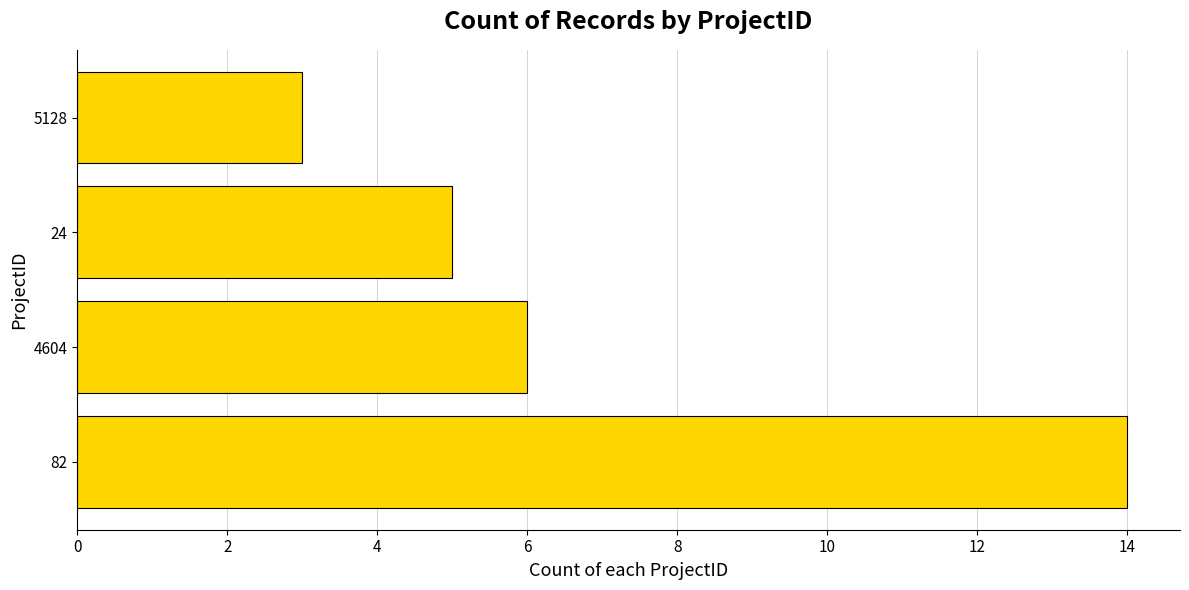

Are the bars horizontal?

Yes